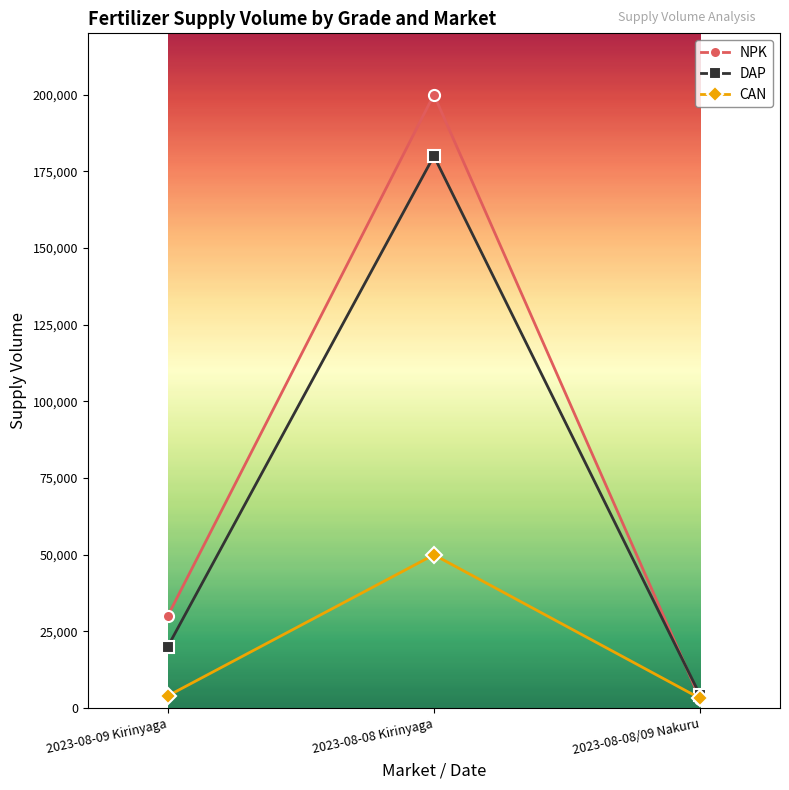

What is the approximate value of DAP at 2023-08-08 Kirinyaga, to the nearest 100?

180000